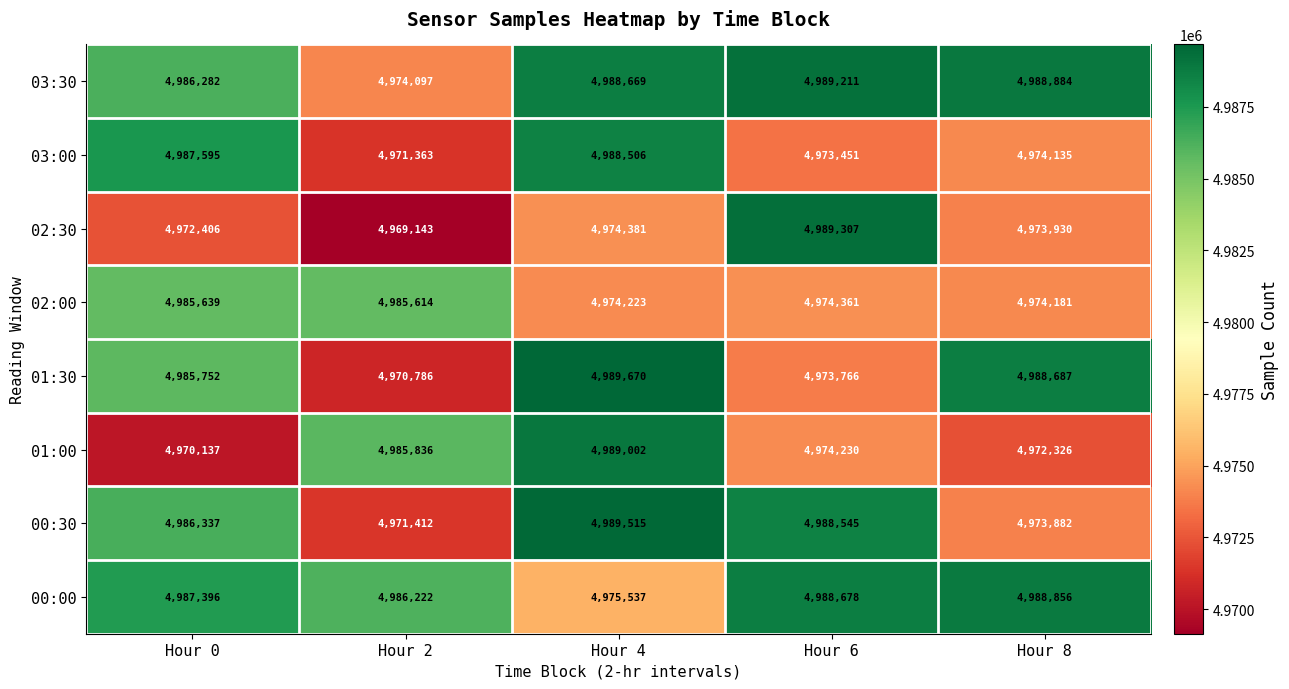

The 03:30 series shows 8587257 at Hour 0. True or false?

False